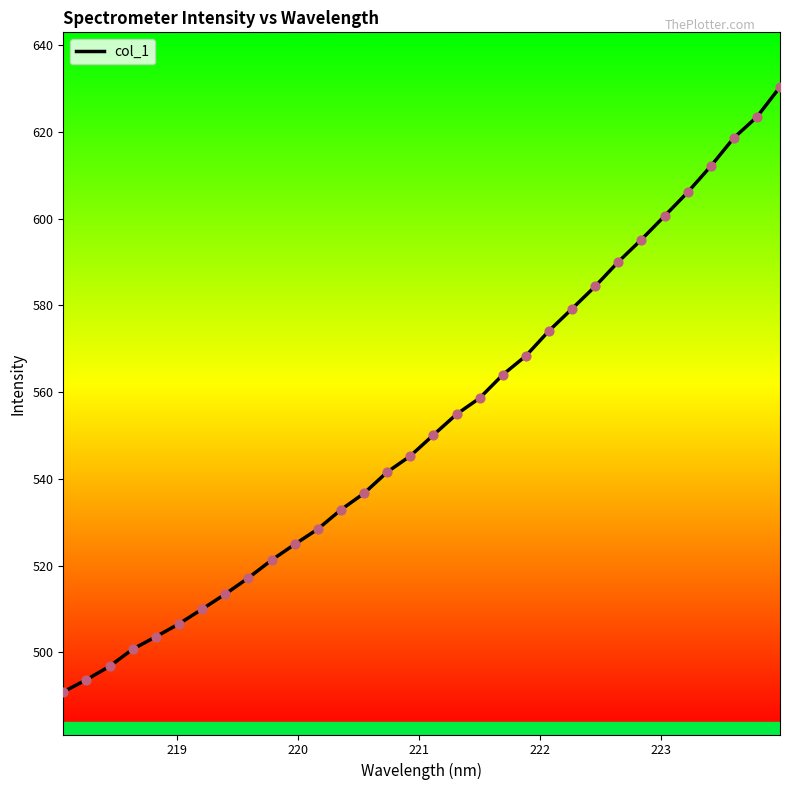

What is the greatest value displayed?

630.3